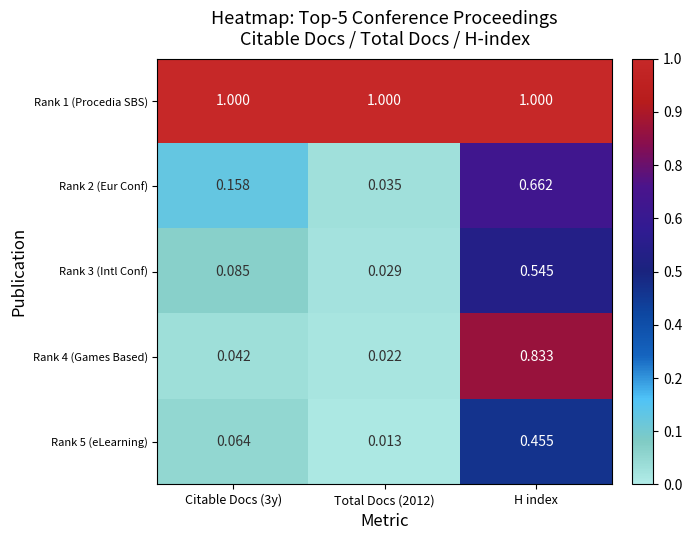

At which category is the sum across all series the highest?

H index